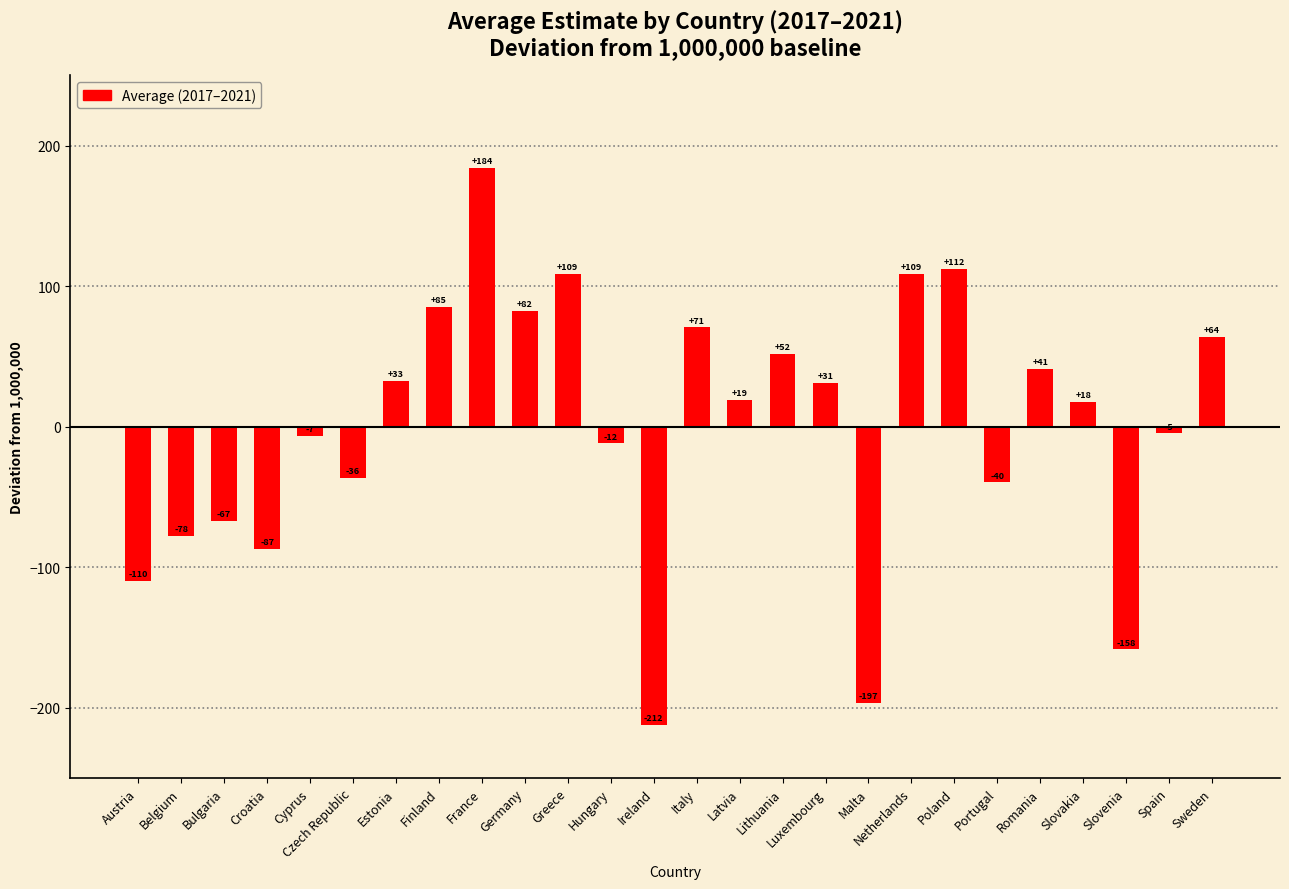

What is the minimum value shown in the chart?

-212.3